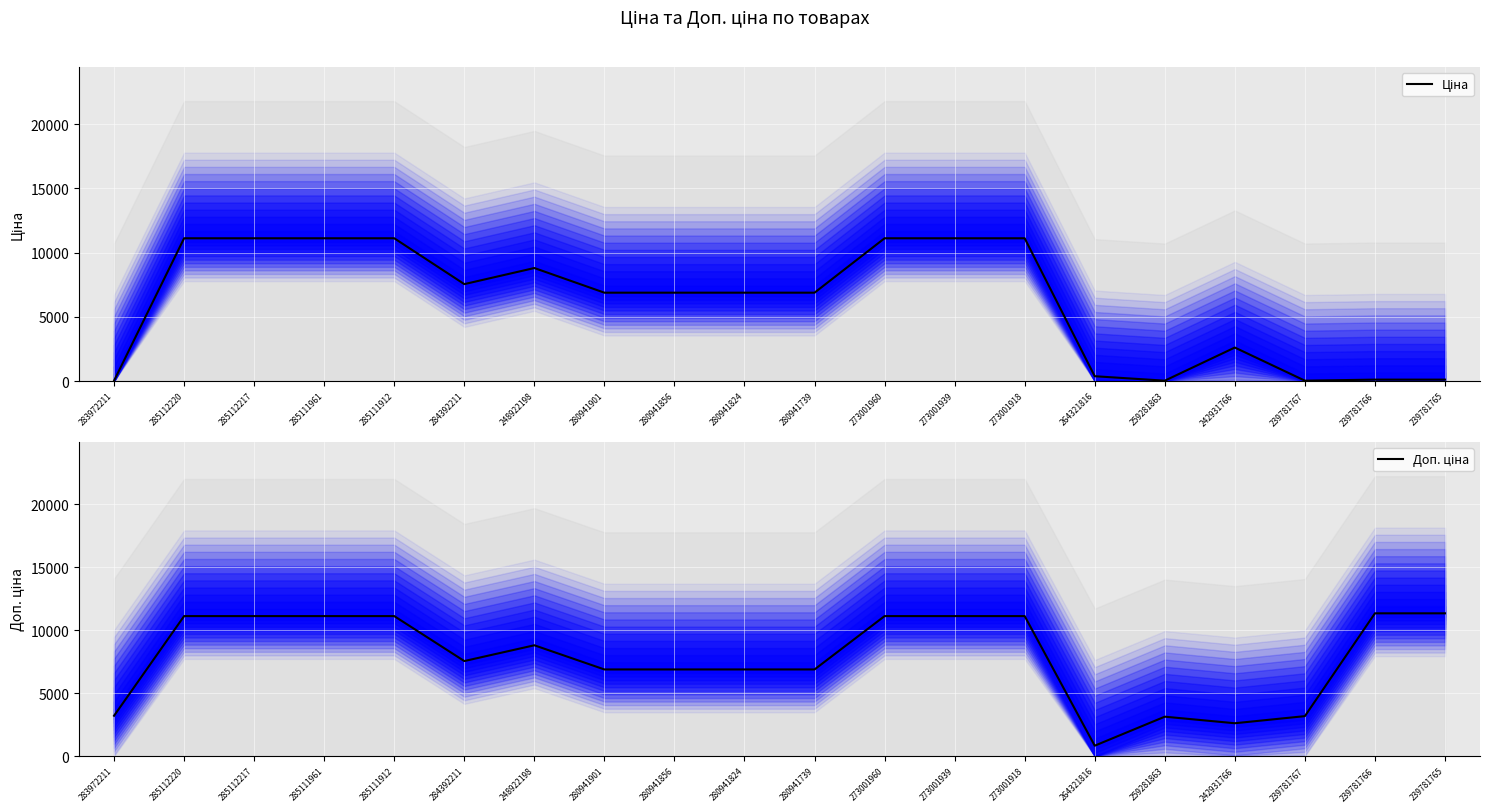

What is the maximum value for Ціна?

11113.6